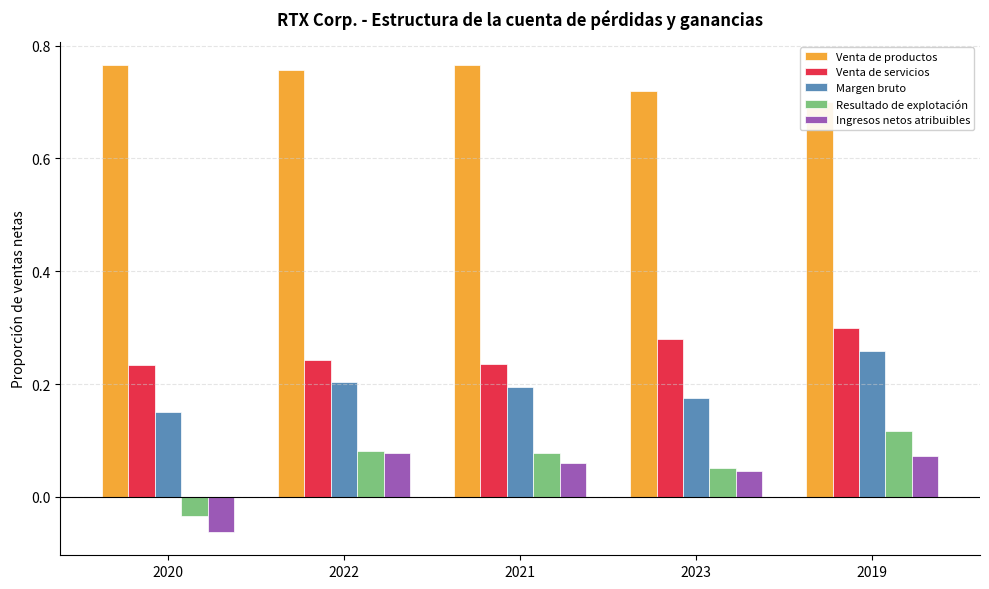

How many values in the Resultado de explotación series are below 0?

1